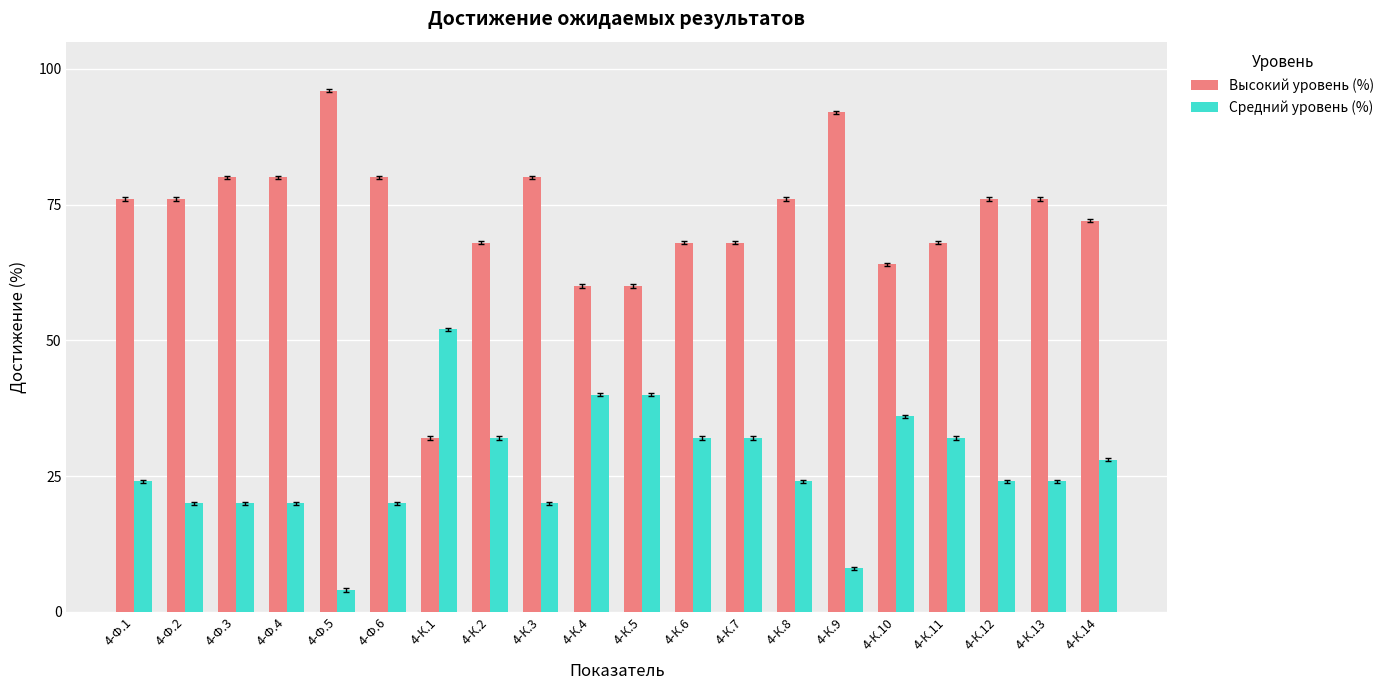

Reading left to right, what are all the values shown in this chart?

Высокий уровень (%): 76	76	80	80	96	80	32	68	80	60	60	68	68	76	92	64	68	76	76	72
Средний уровень (%): 24	20	20	20	4	20	52	32	20	40	40	32	32	24	8	36	32	24	24	28